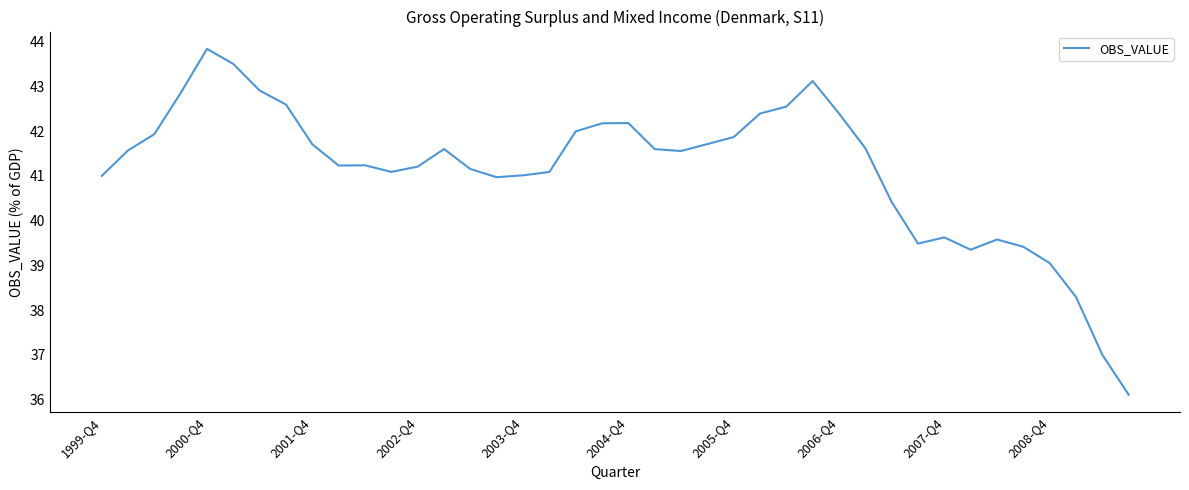

What is the difference between the maximum and minimum values?

7.7